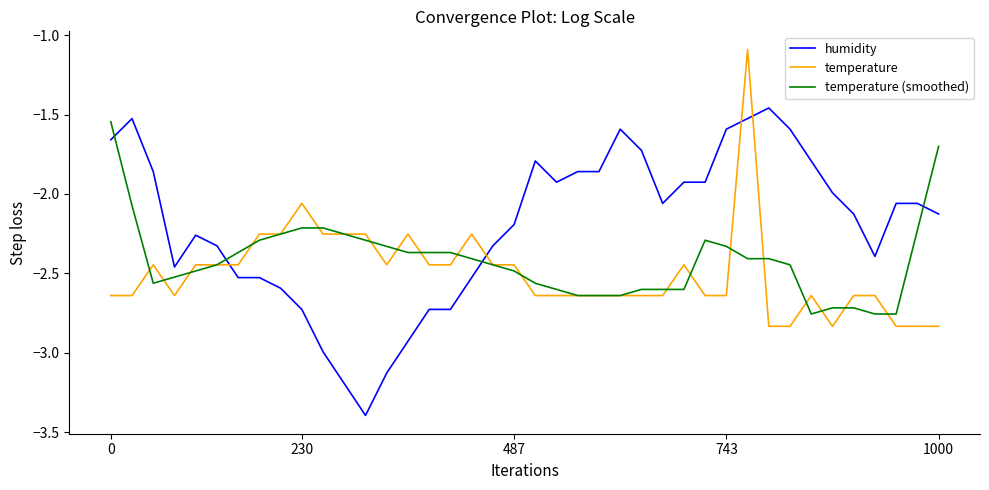

What are all the series names shown in the legend?

humidity, temperature, temperature (smoothed)